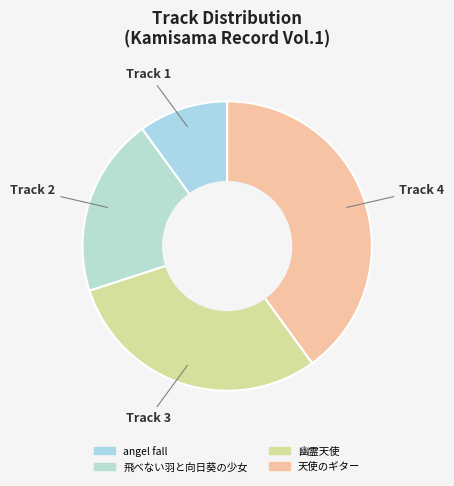

Is it true that 天使のギター is 40% of the pie?

True